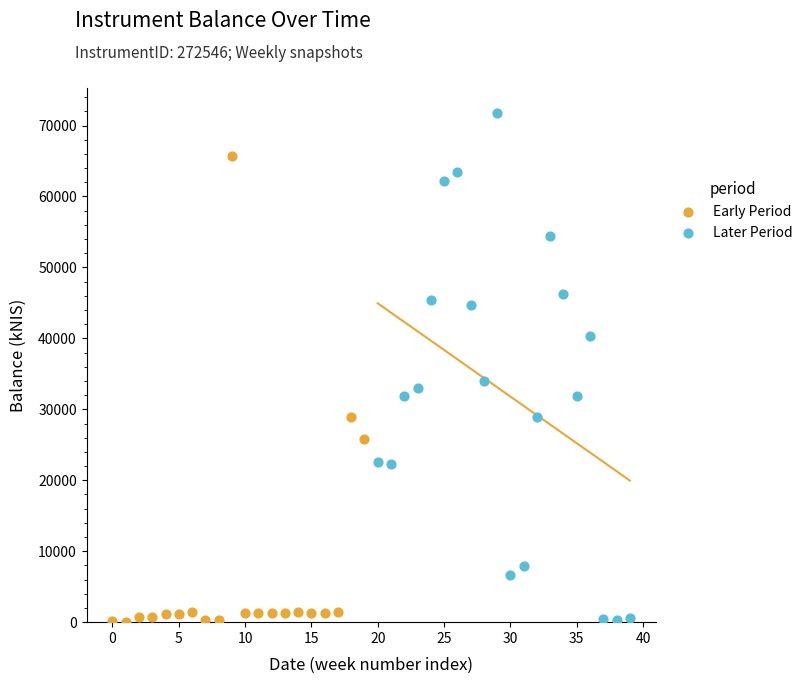

Which series has the largest Y range (max minus min)?

Later Period